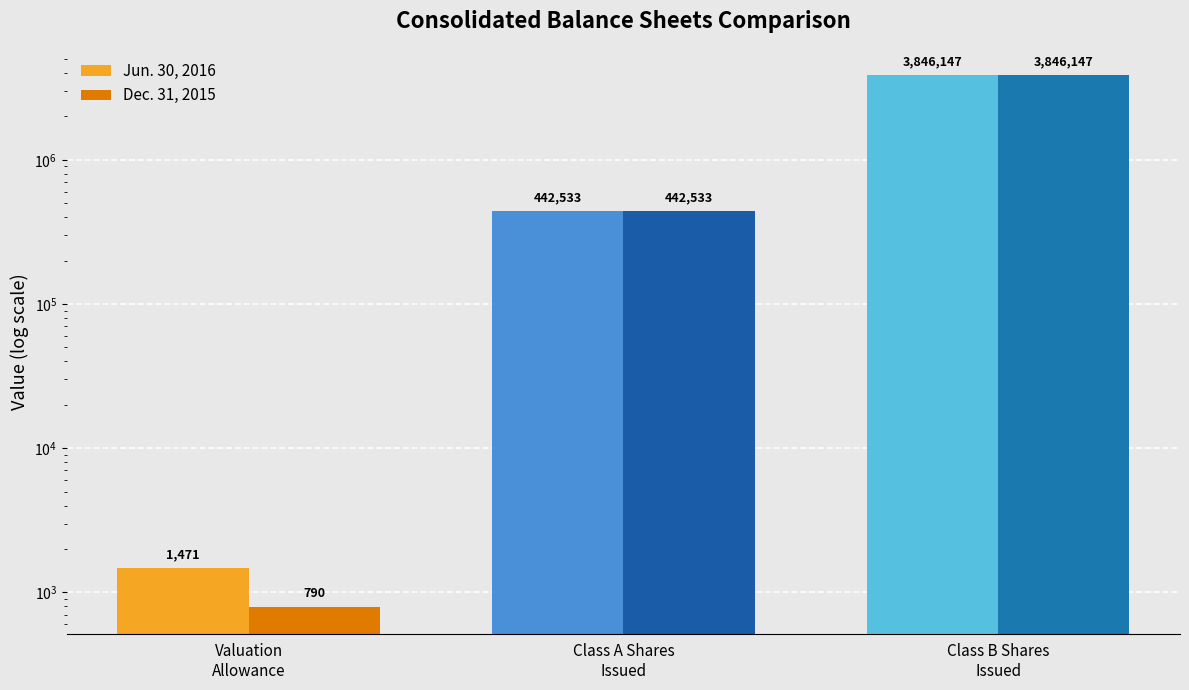

List the series in order of their overall mean, lowest first.

Dec. 31, 2015, Jun. 30, 2016